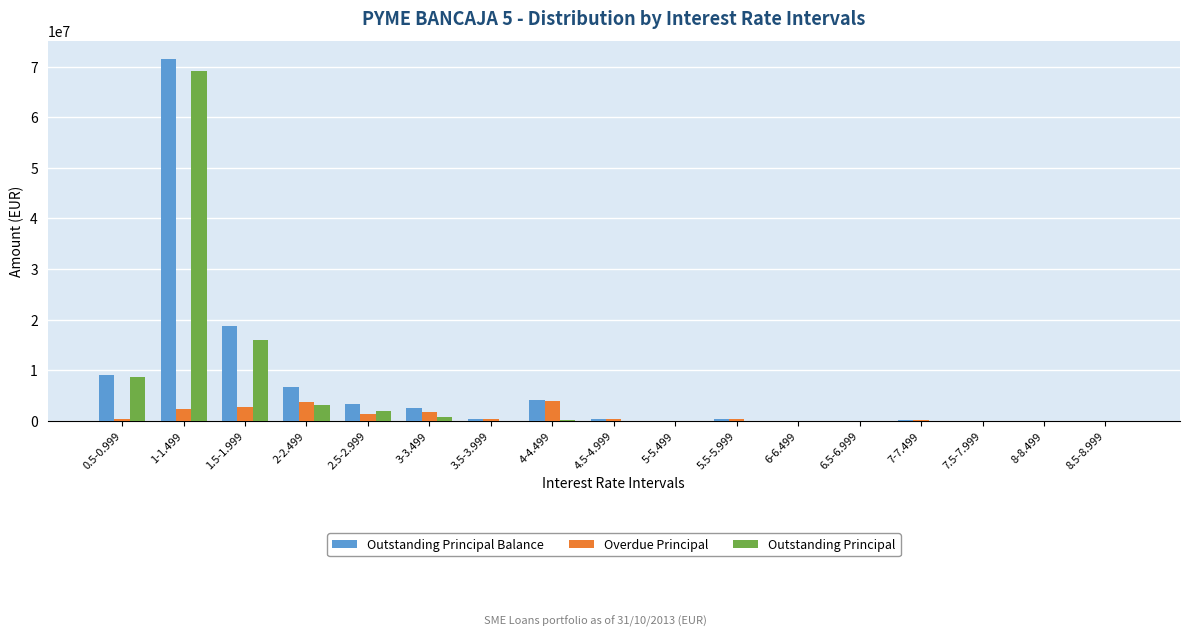

What is the maximum value for Outstanding Principal Balance?

71455154.5